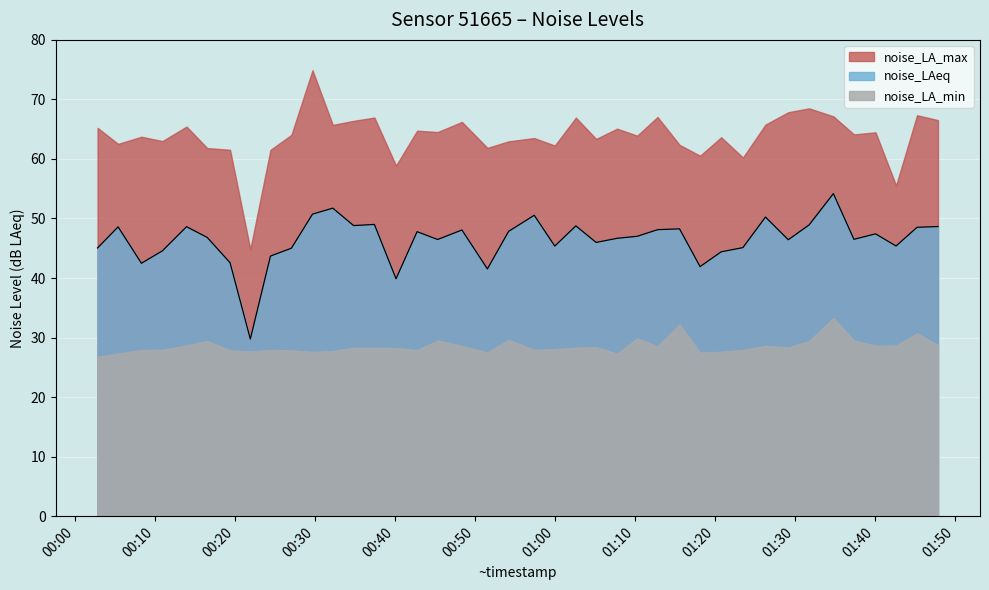

At which category does the chart reach its minimum across all series?

2024-01-10T00:02:52